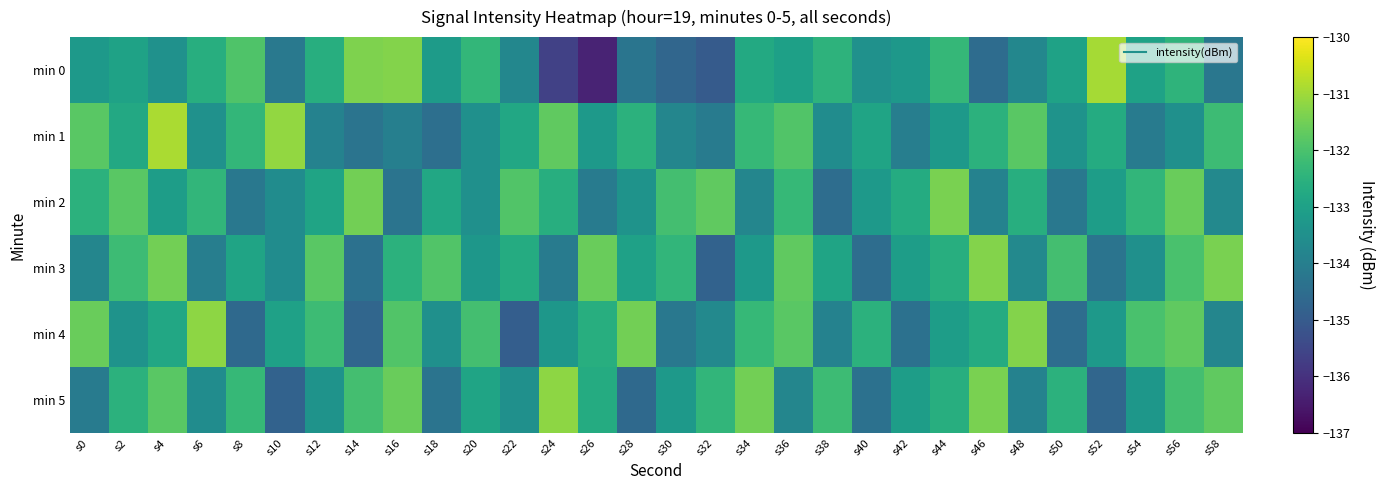

What is the total value across all series at s50?

-799.7